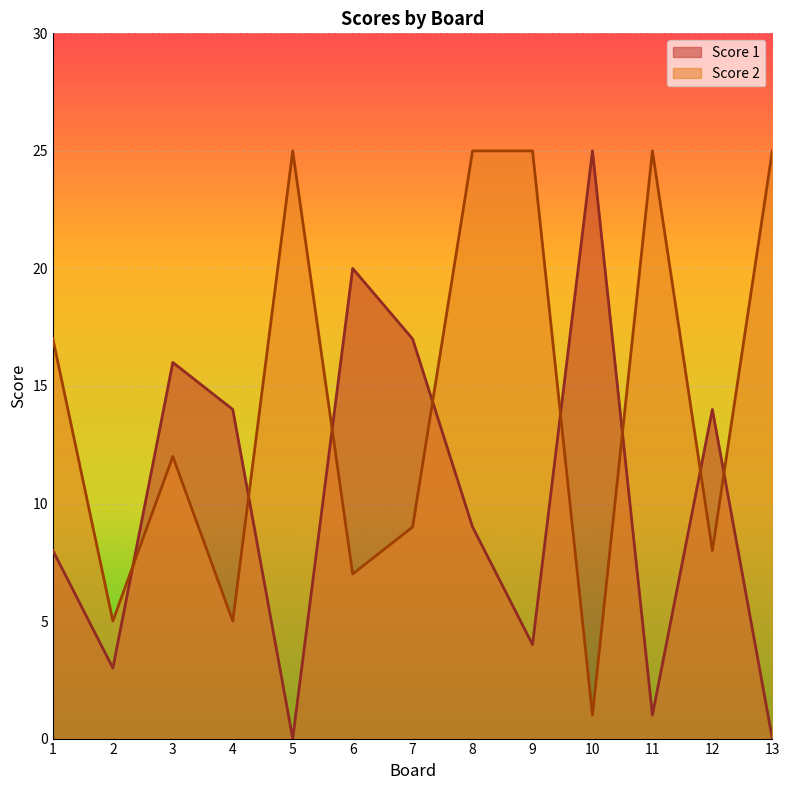

Is the value of Score 2 at 9 greater than the value of Score 1 at 10?

No